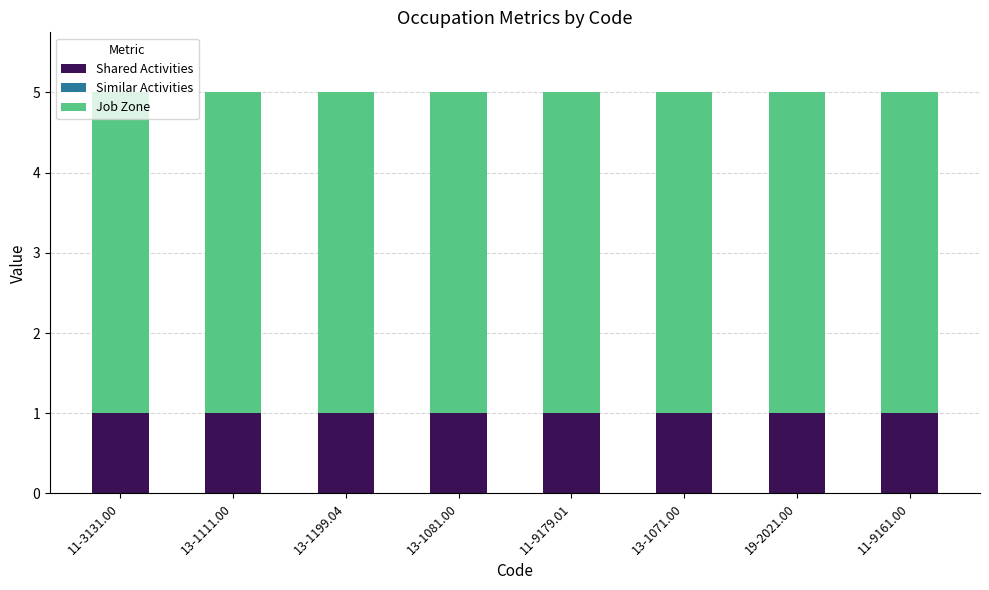

What is the sum of all Shared Activities values?

8